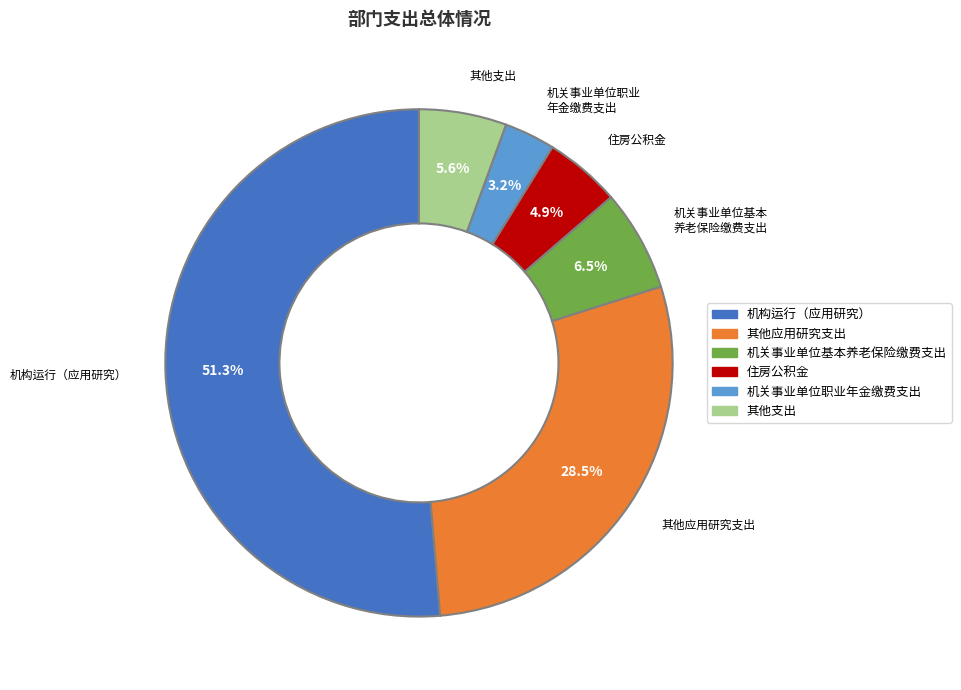

Count the number of slices in the pie.

6